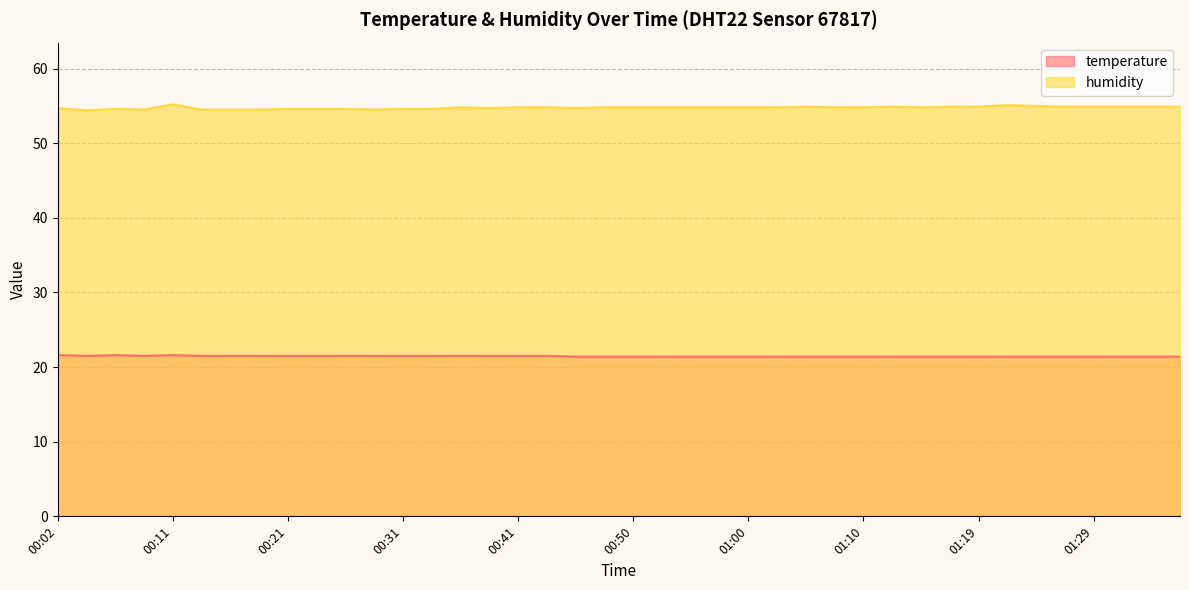

At which category is the sum across all series the highest?

00:11